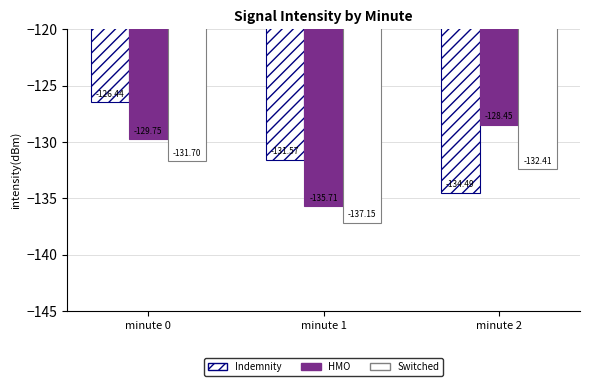

Count the number of categories in the chart.

3